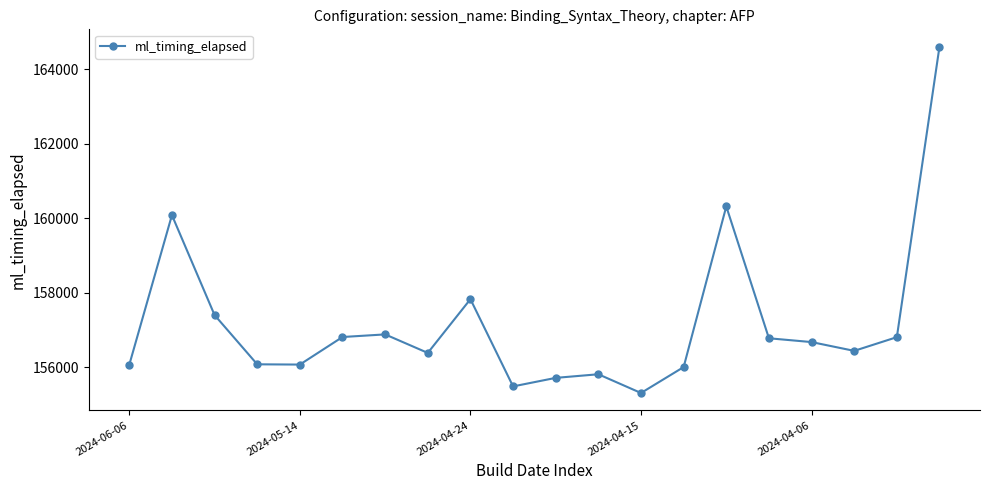

What is the minimum value shown in the chart?

155314